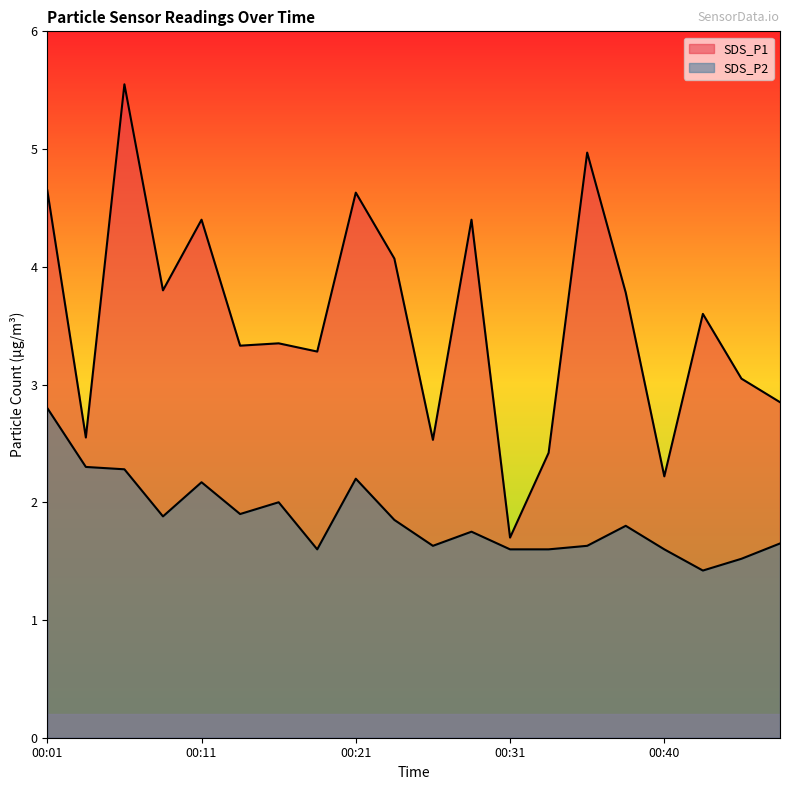

Is it true that SDS_P2 equals 1.6 at 00:35?

True